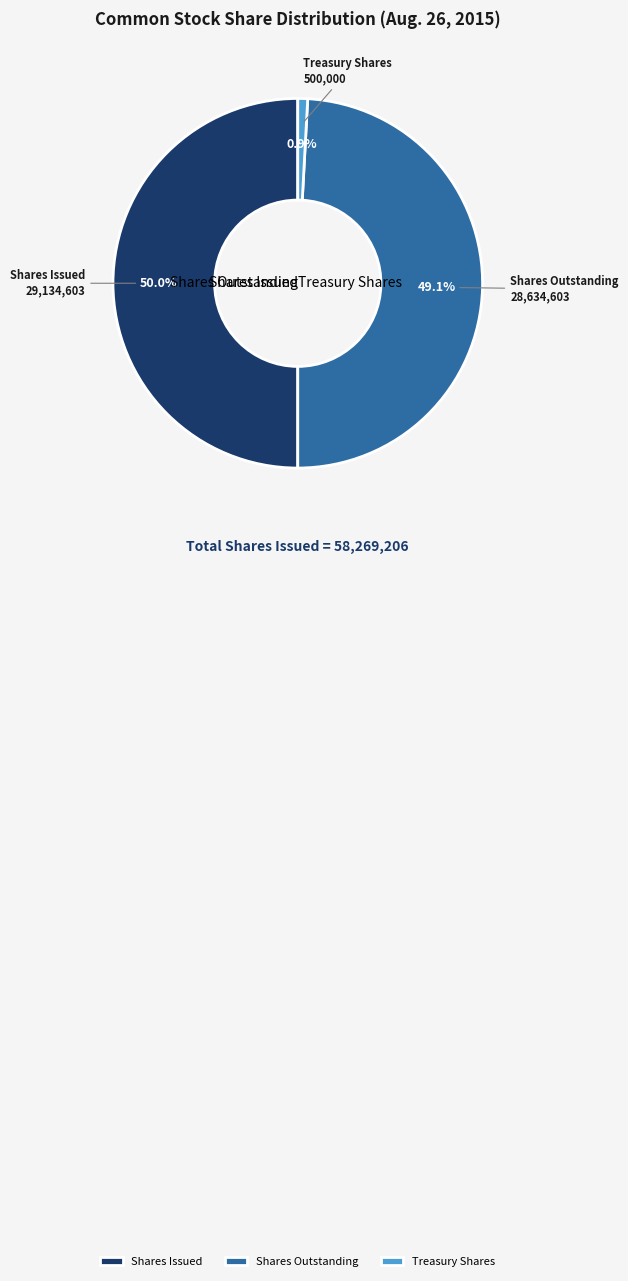

What percentage do Shares Issued and Shares Outstanding together represent?

99.1%